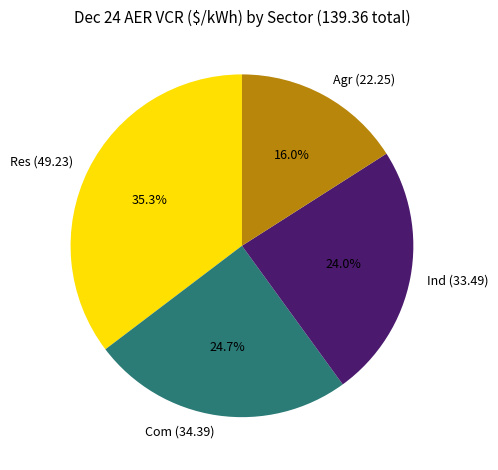

Rank the categories by value from lowest to highest.

Agr, Ind, Com, Res